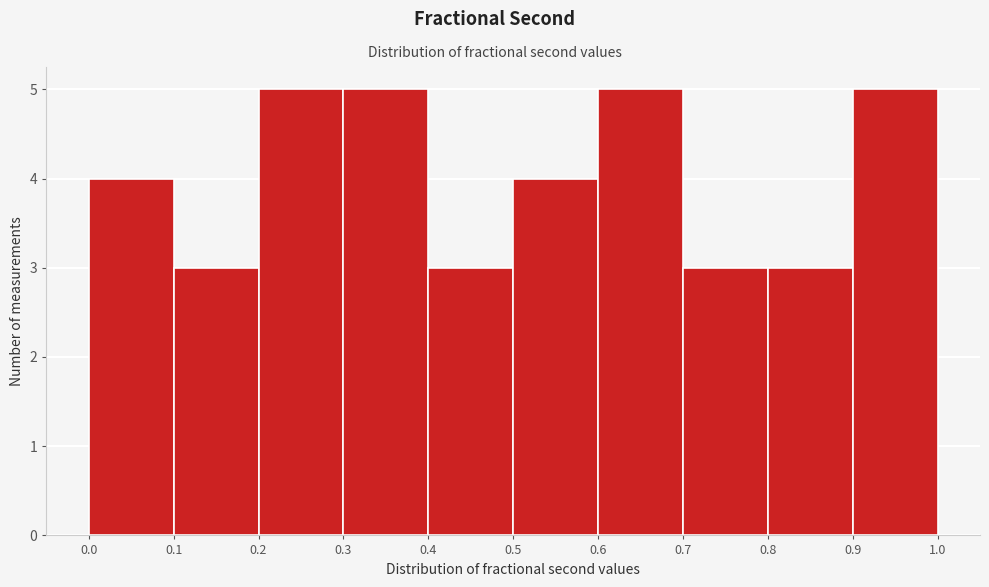

What is the height of the bar covering 0.9 to 1.0 on the x-axis? The values are not printed on the chart, so give them approximately, as read against the axis.

5